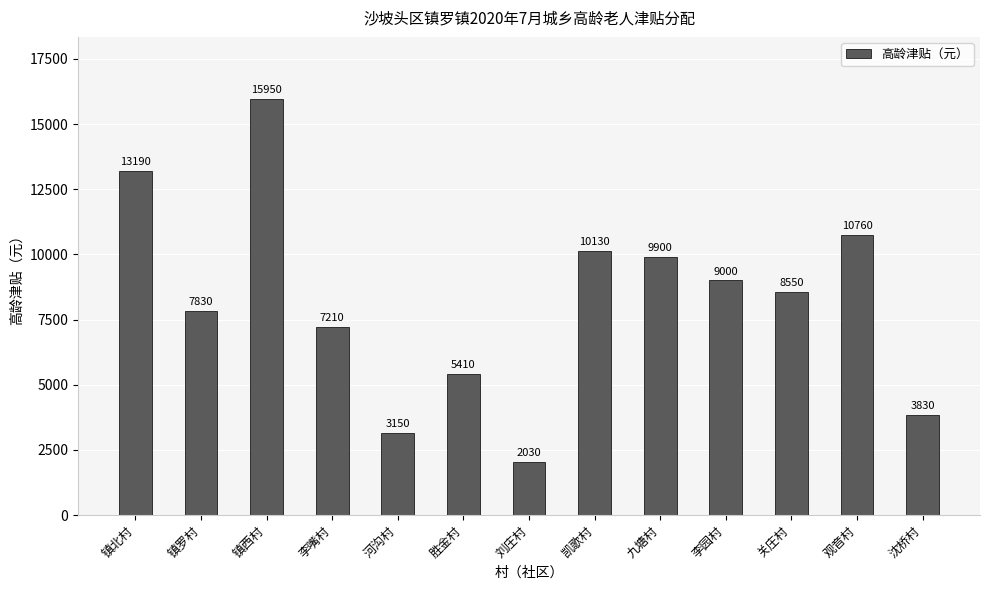

Is it true that the value at 九塘村 is 9900?

True